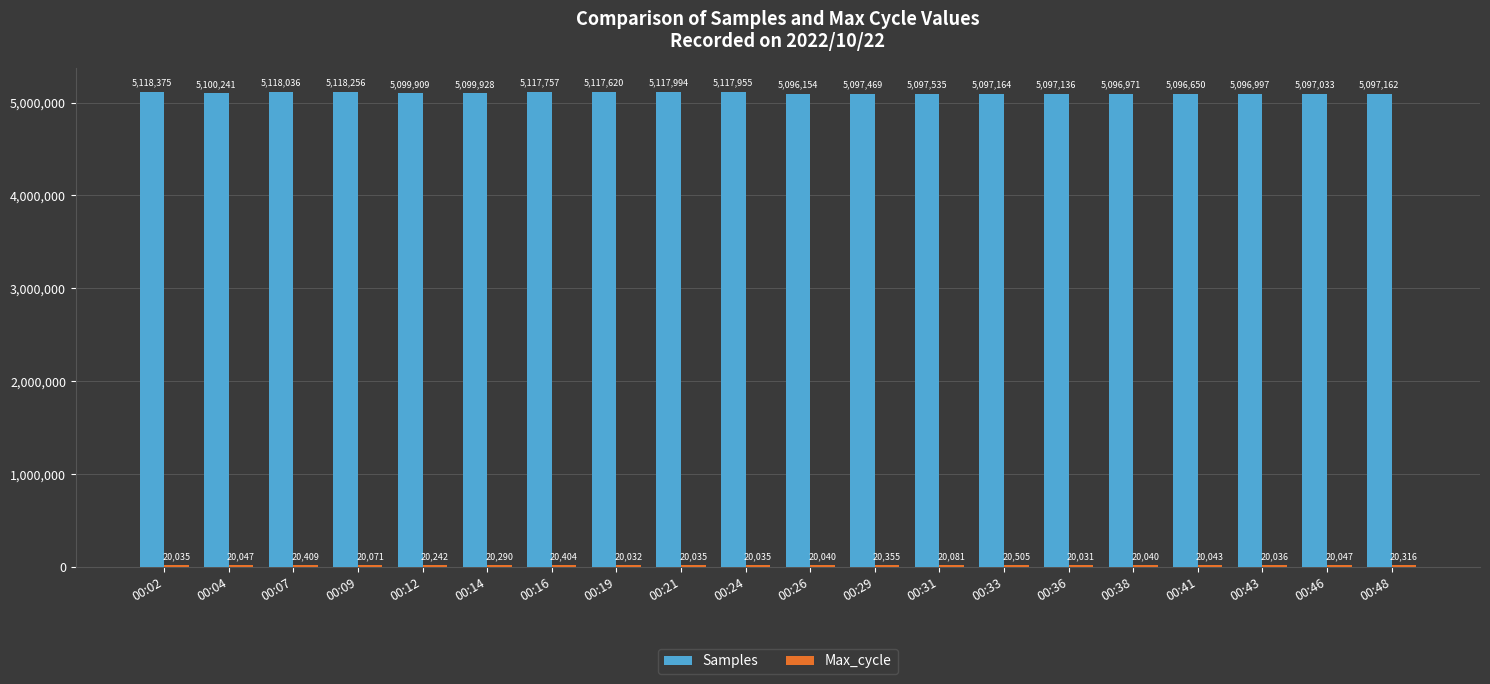

What is the greatest value displayed?

5118375